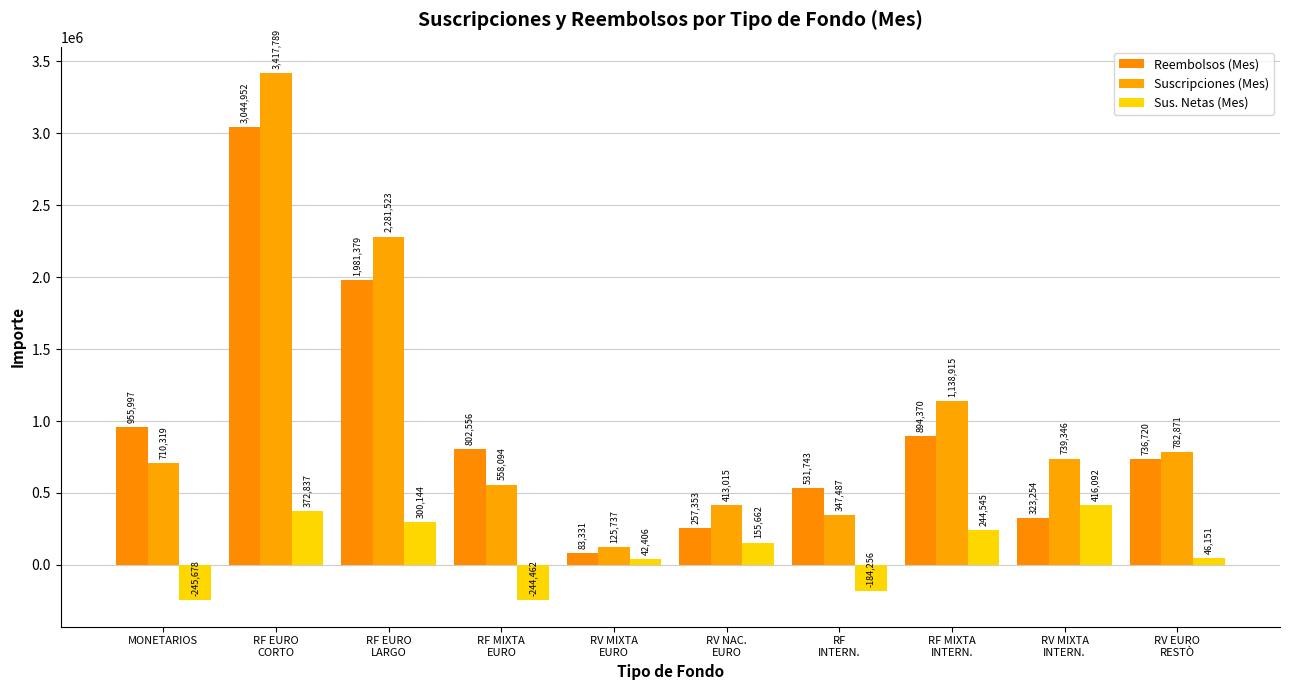

At which label does Reembolsos (Mes) reach its peak?

RF EURO
CORTO